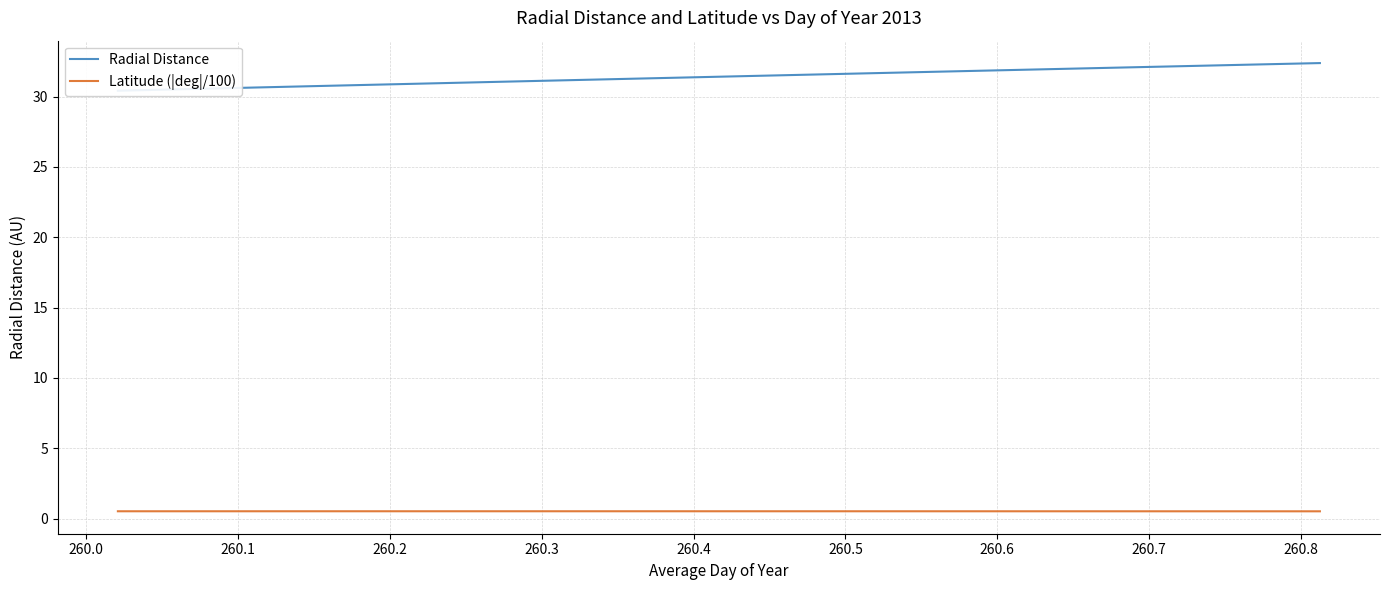

What is the label of the 3rd point from the left?

260.1